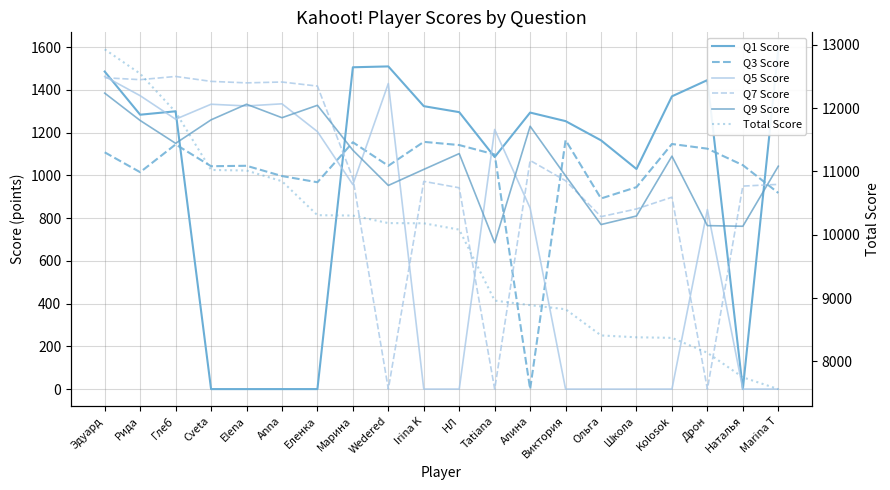

What position from the right is Wedered?

12